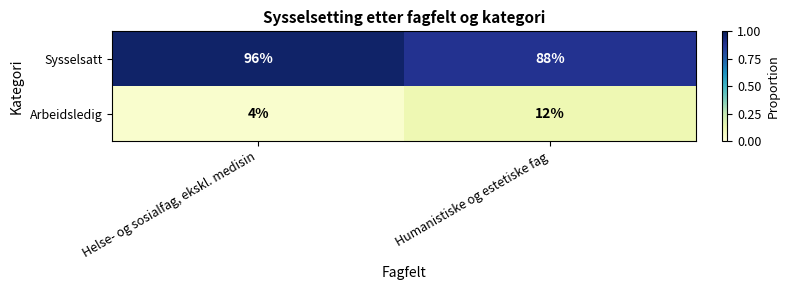

What is the difference between the maximum and minimum values in the Sysselsatt series?

8